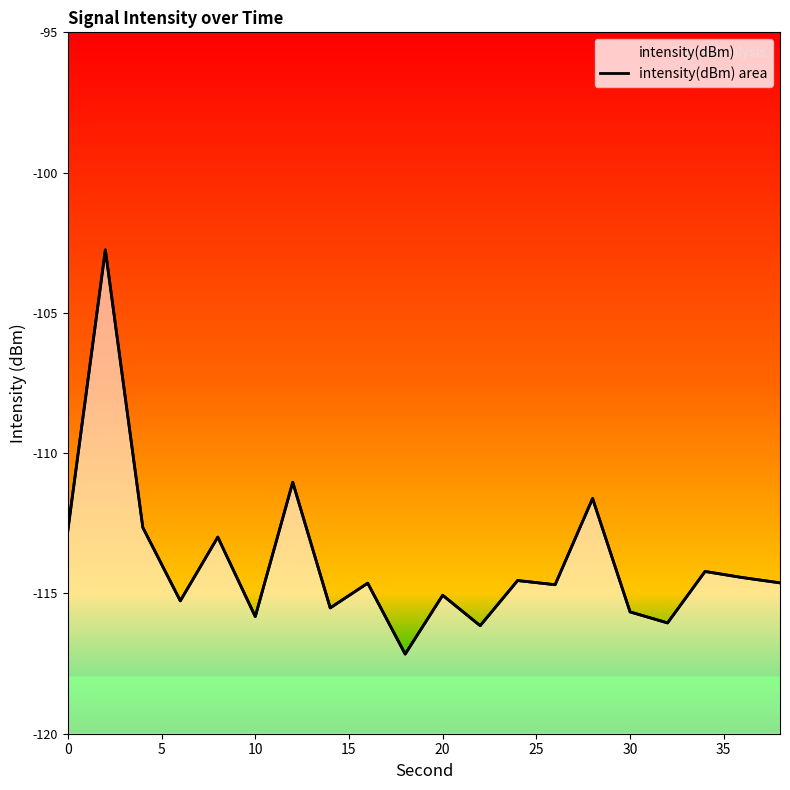

How many data points are less than -114?

14